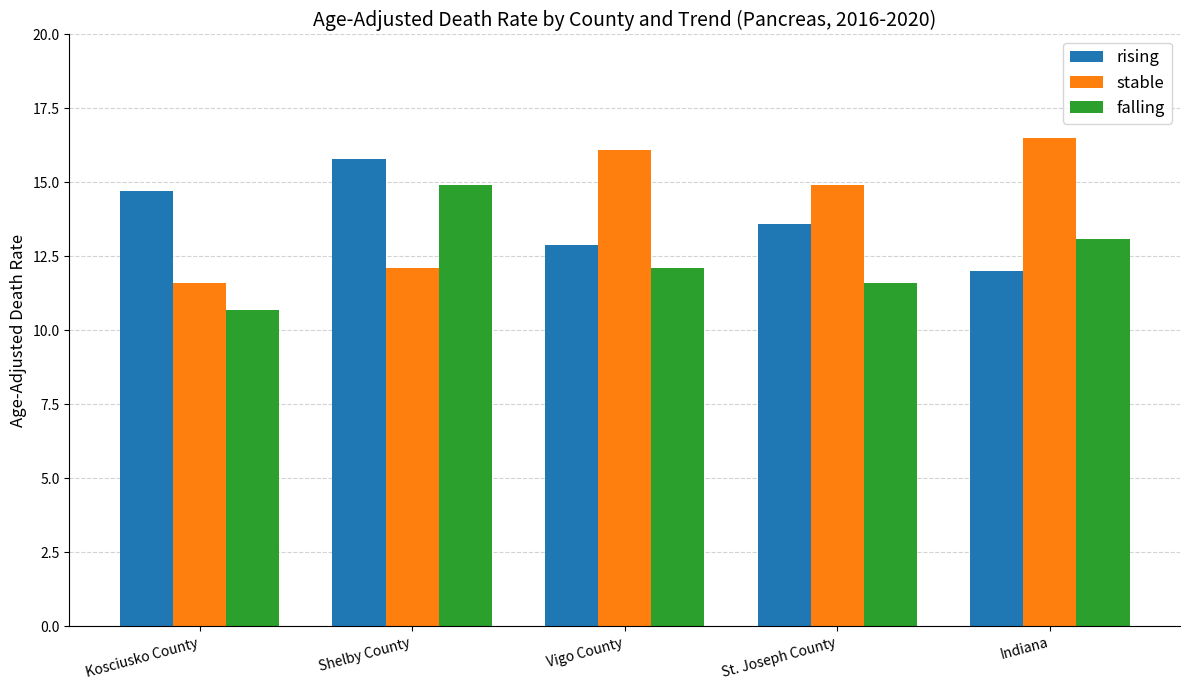

What is the label of the 5th bar from the left?

Indiana